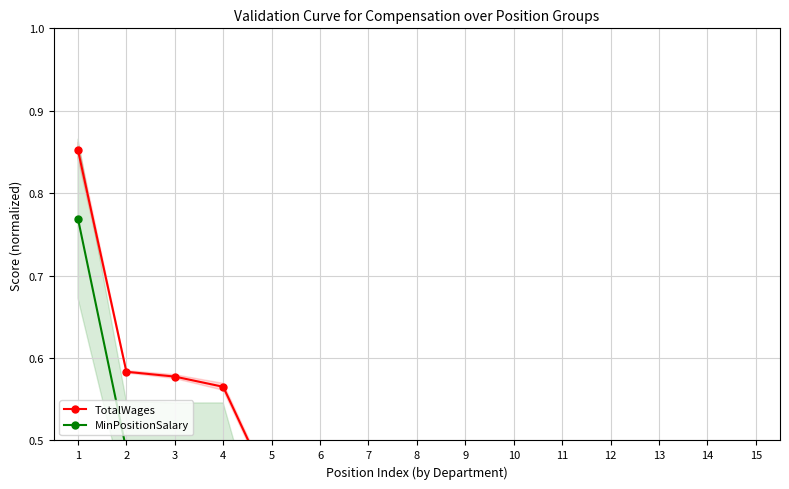

Rank the series by their maximum value, from highest to lowest.

TotalWages, MinPositionSalary